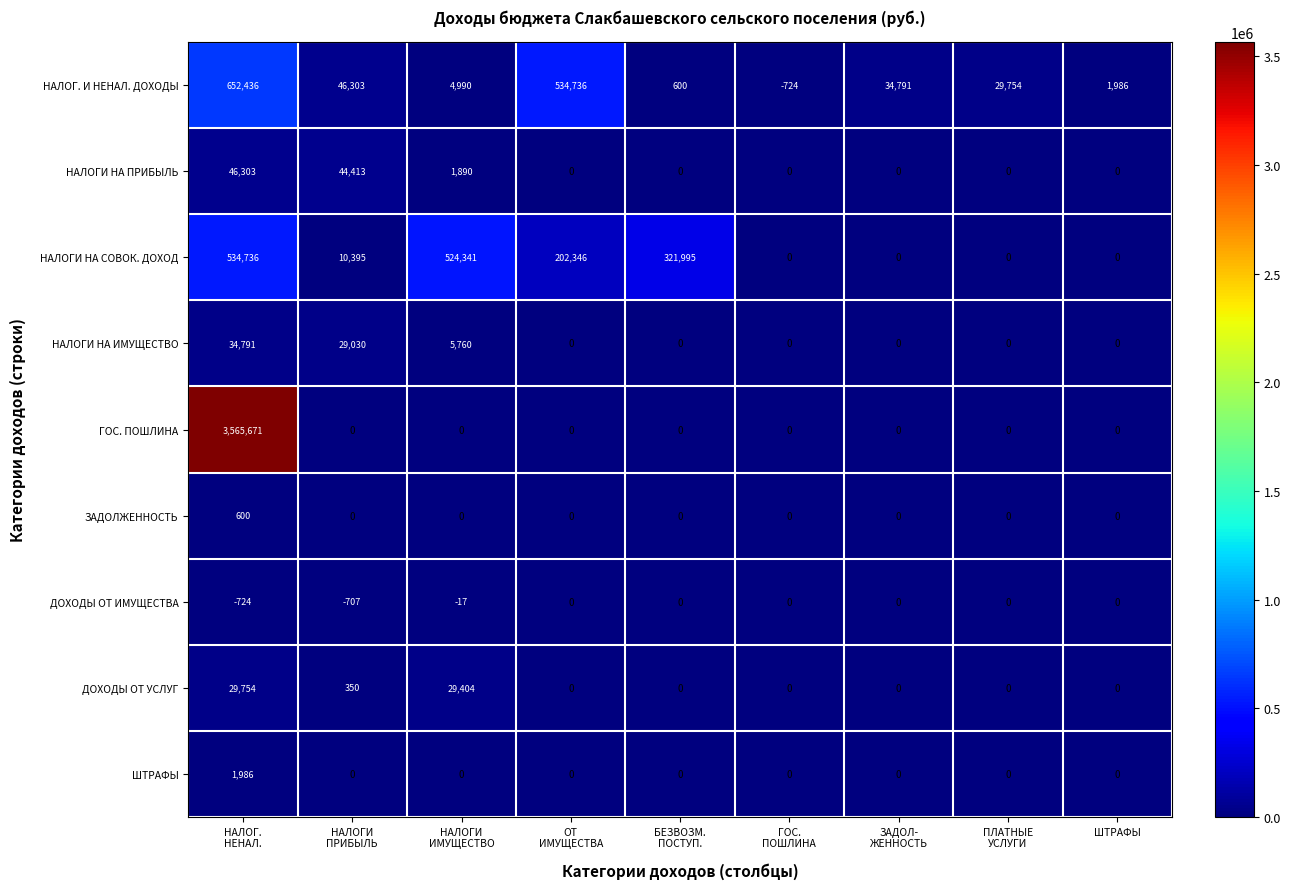

Which series has the largest total across all categories?

ГОС. ПОШЛИНА